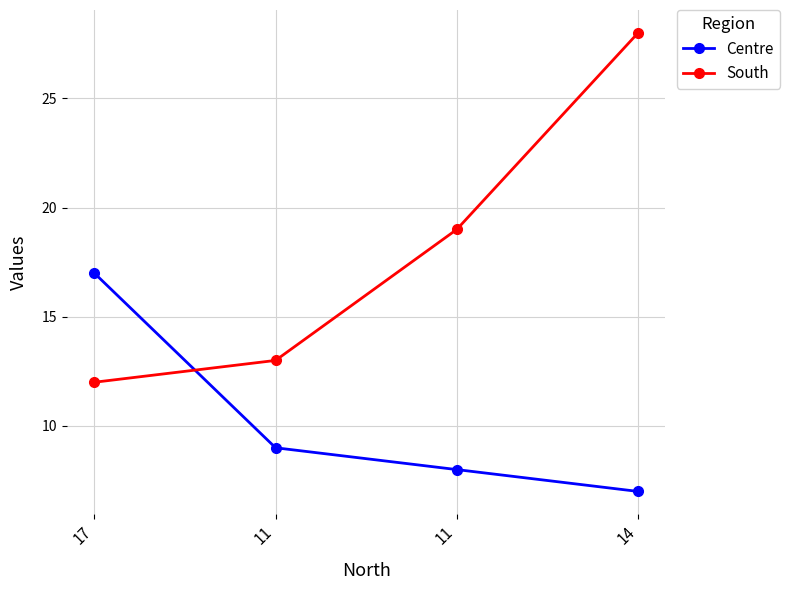

The value of Centre at 11 is 9. True or false?

True